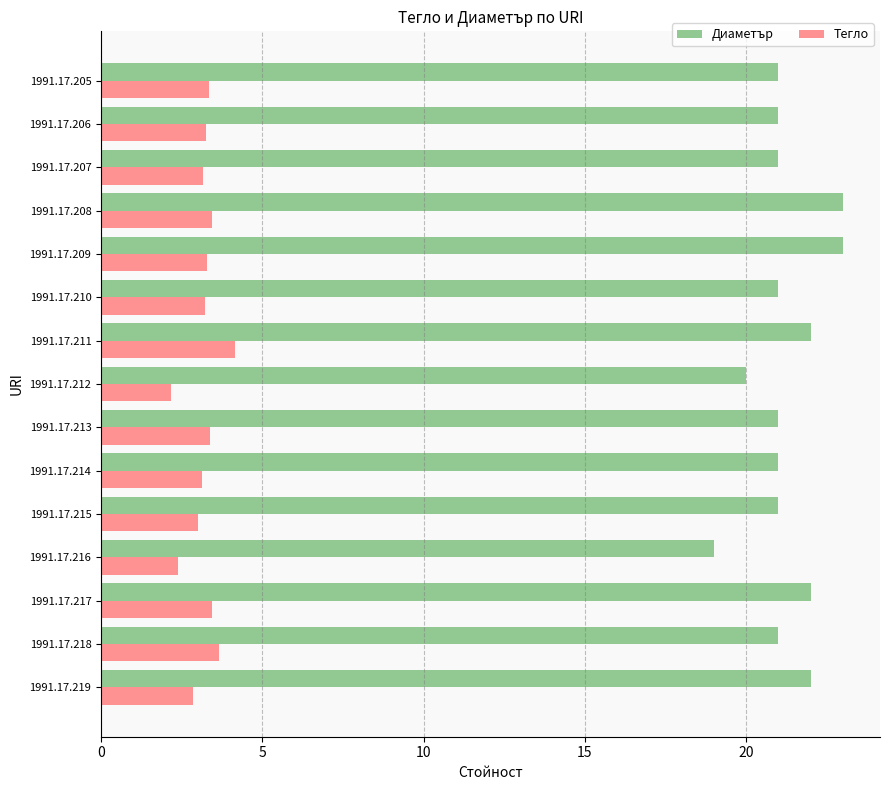

Rank the series by their average value, from highest to lowest.

Диаметър, Тегло